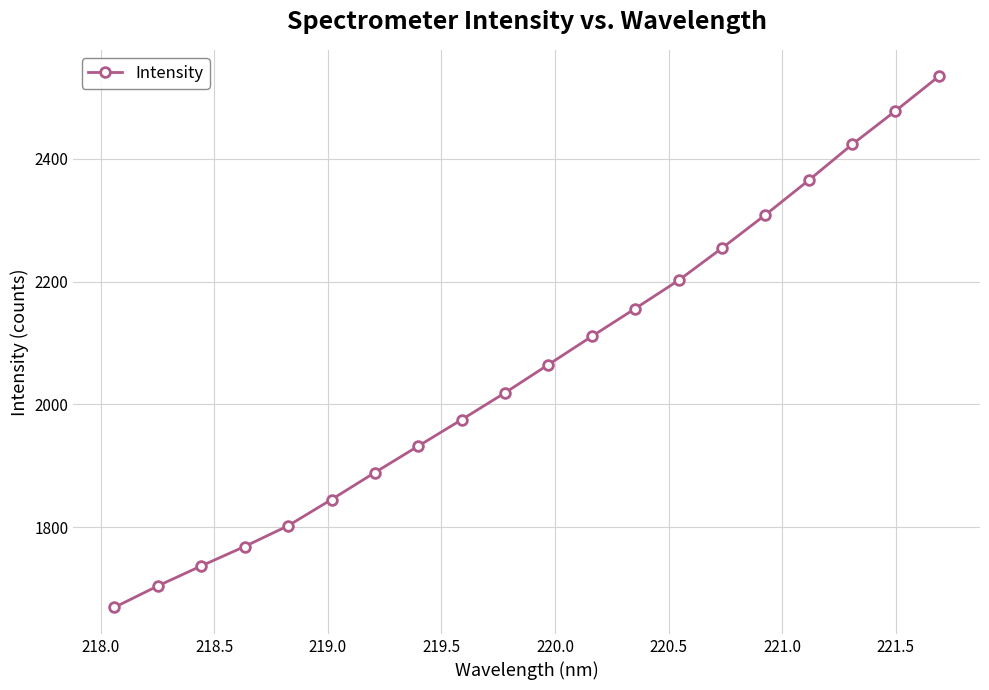

Does the chart have visible grid lines?

Yes